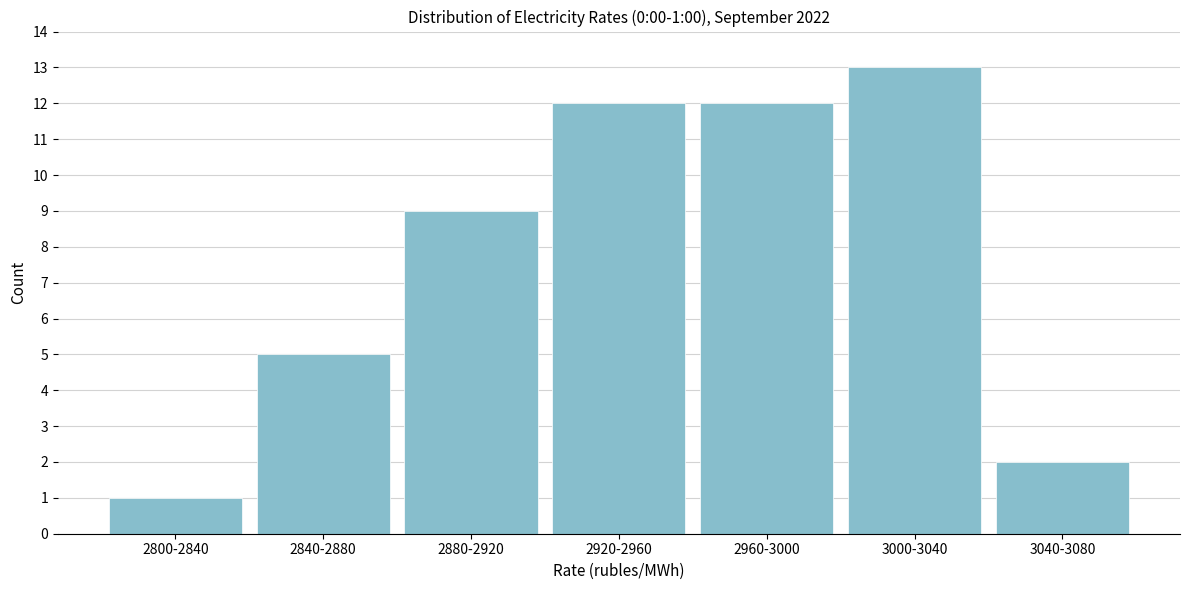

Reading right to left, list all the values displayed in this chart.

2	13	12	12	9	5	1